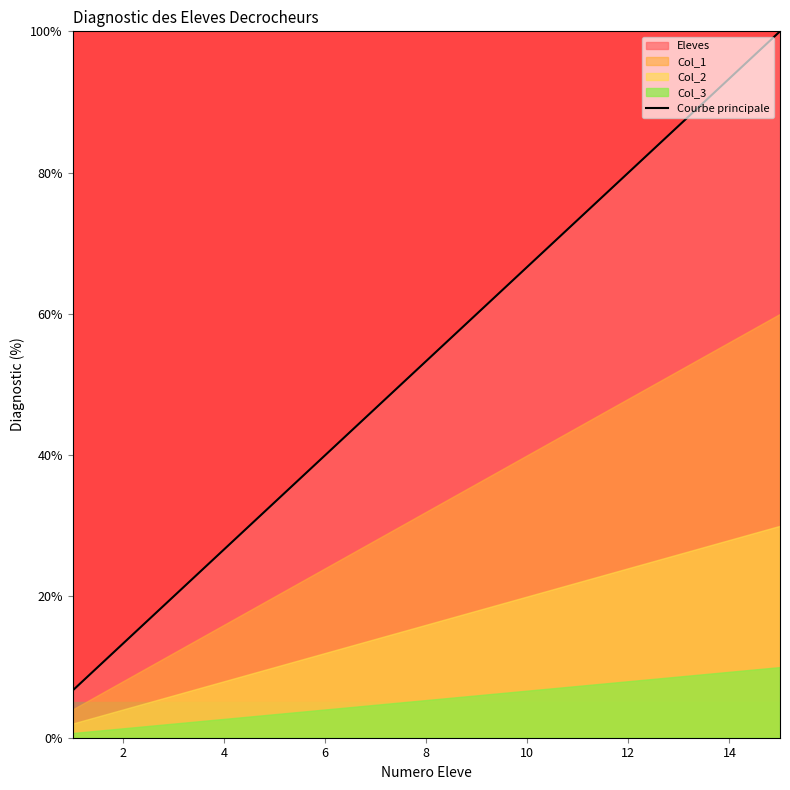

What is the difference between the maximum and minimum values?

93.3